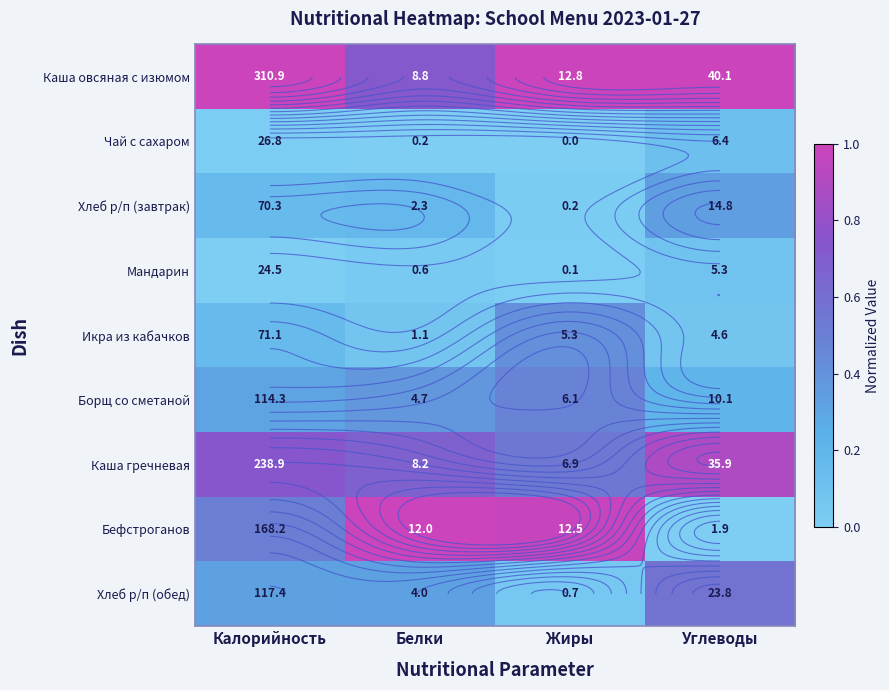

Which has a higher value, Калорийность or Углеводы?

Калорийность